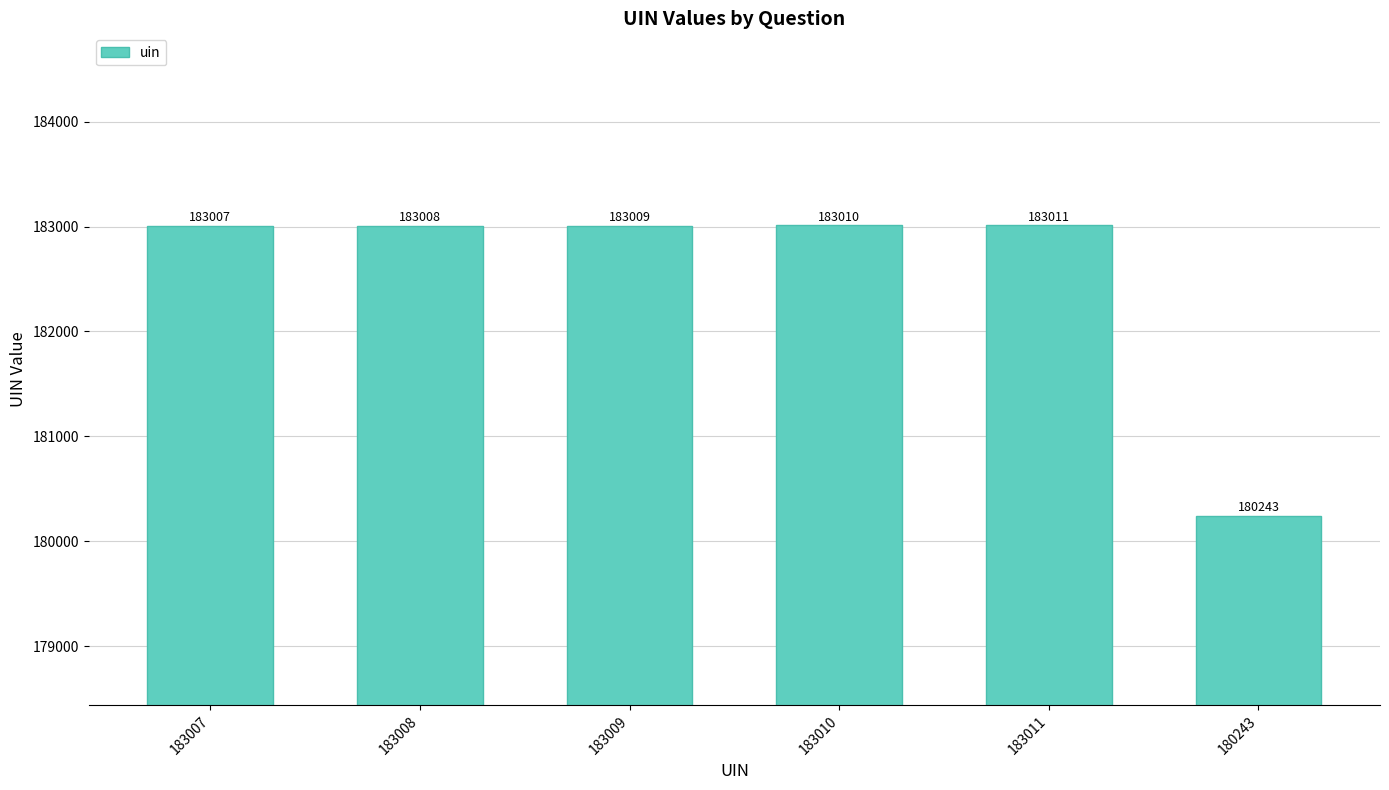

What is the value of the 2nd bar from the left?

183008